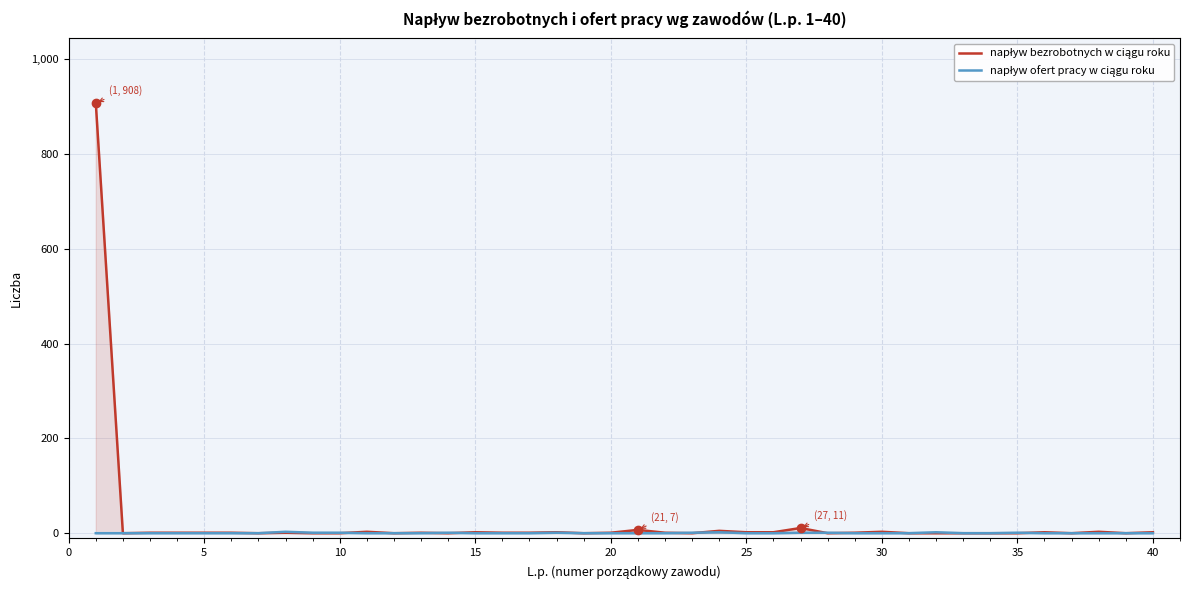

List the series in order of their overall mean, highest first.

napływ bezrobotnych w ciągu roku, napływ ofert pracy w ciągu roku